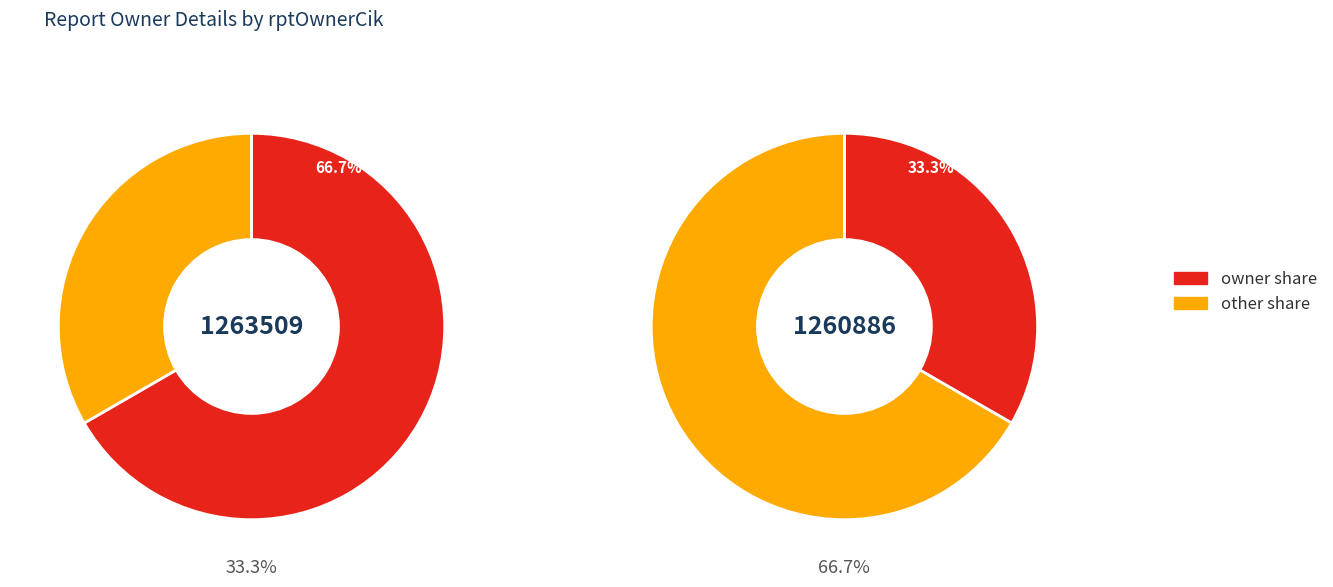

How many segments does this pie chart have?

2